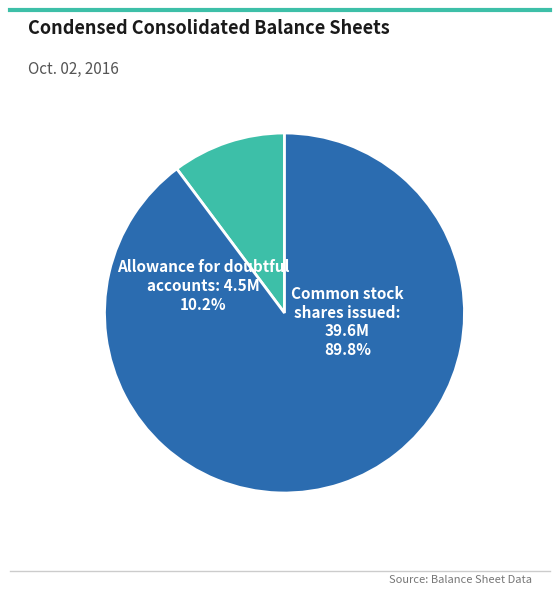

Is Allowance for doubtful accounts the majority of the pie?

No